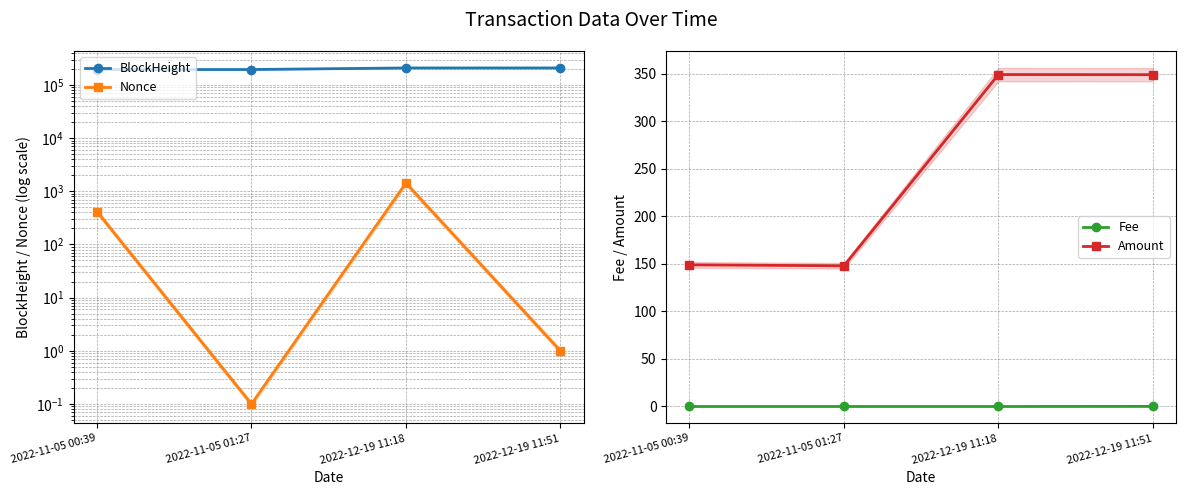

Does the chart display data point markers on the line(s)?

Yes